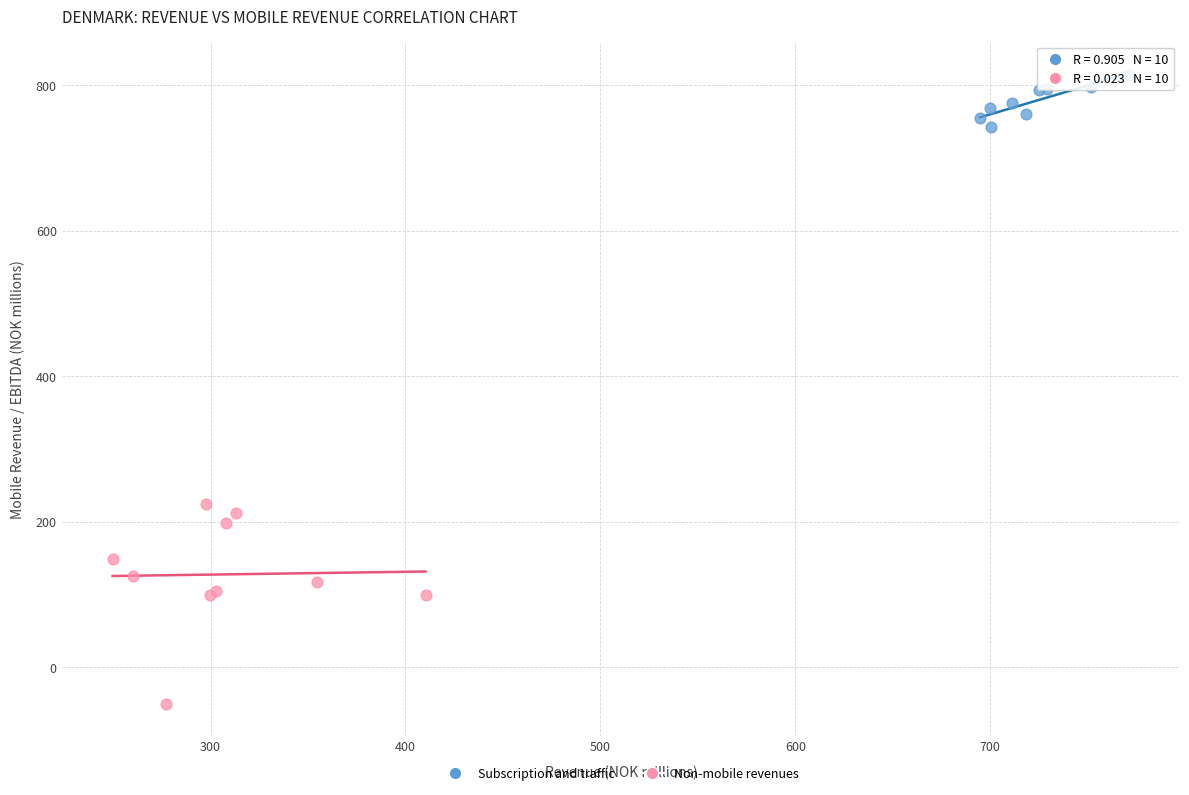

Which series has the largest Y range (max minus min)?

Non-mobile revenues